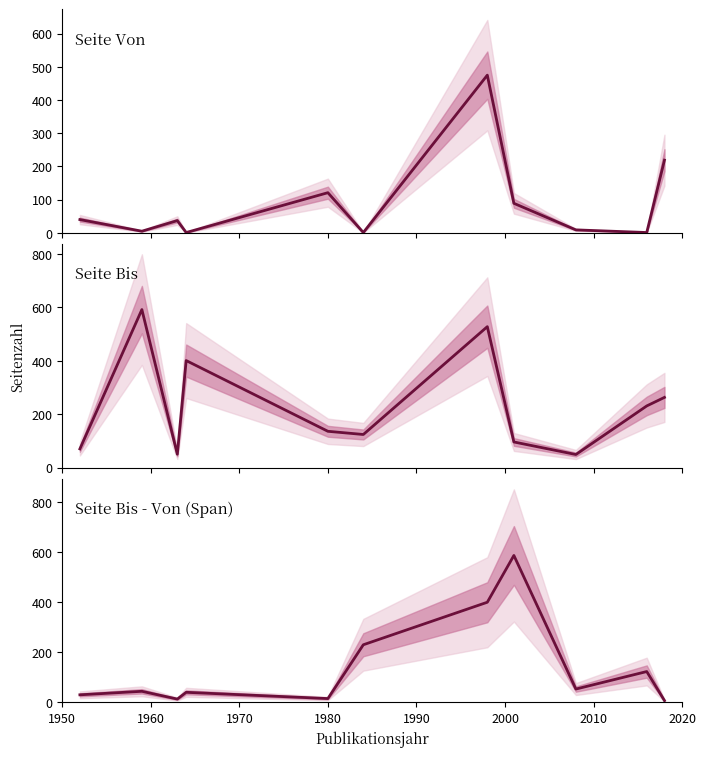

How many categories are shown in the chart?

11